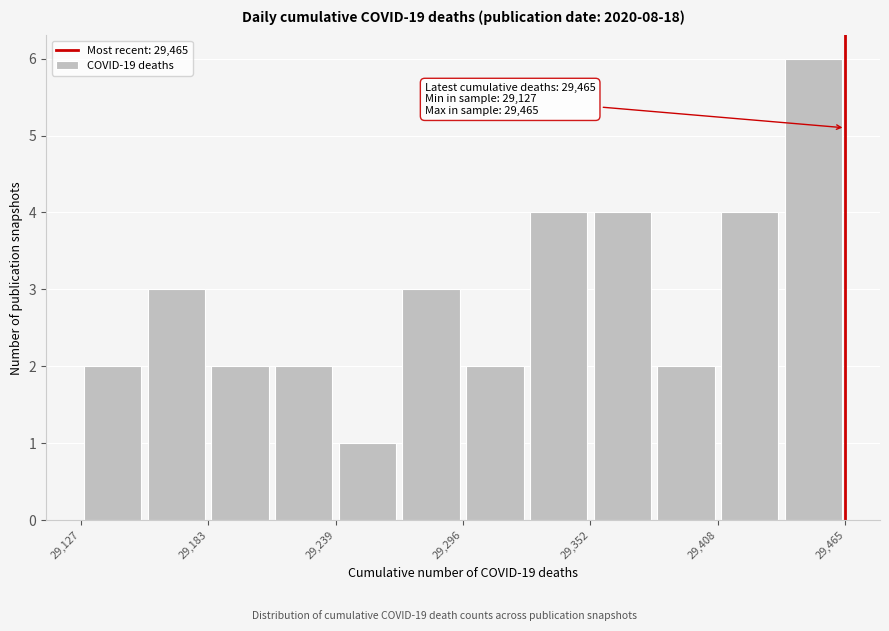

Read against the x-axis, roughly where is the centre of the tallest bar?

29450